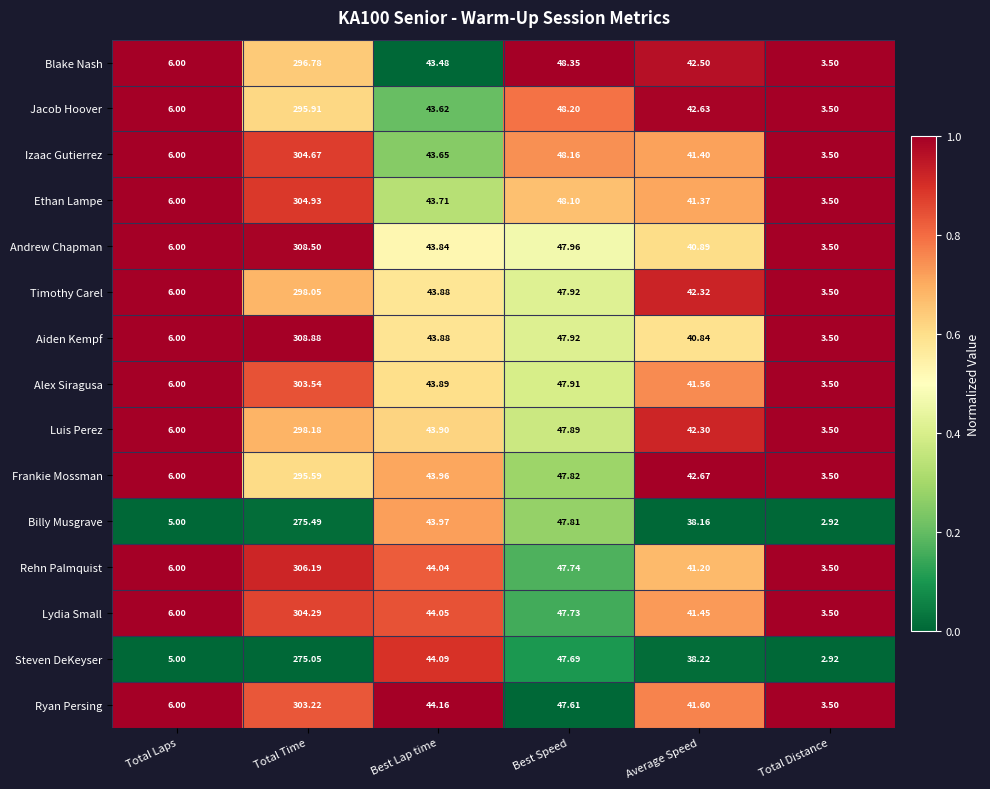

At which label does Izaac Gutierrez first exceed 43?

Total Time